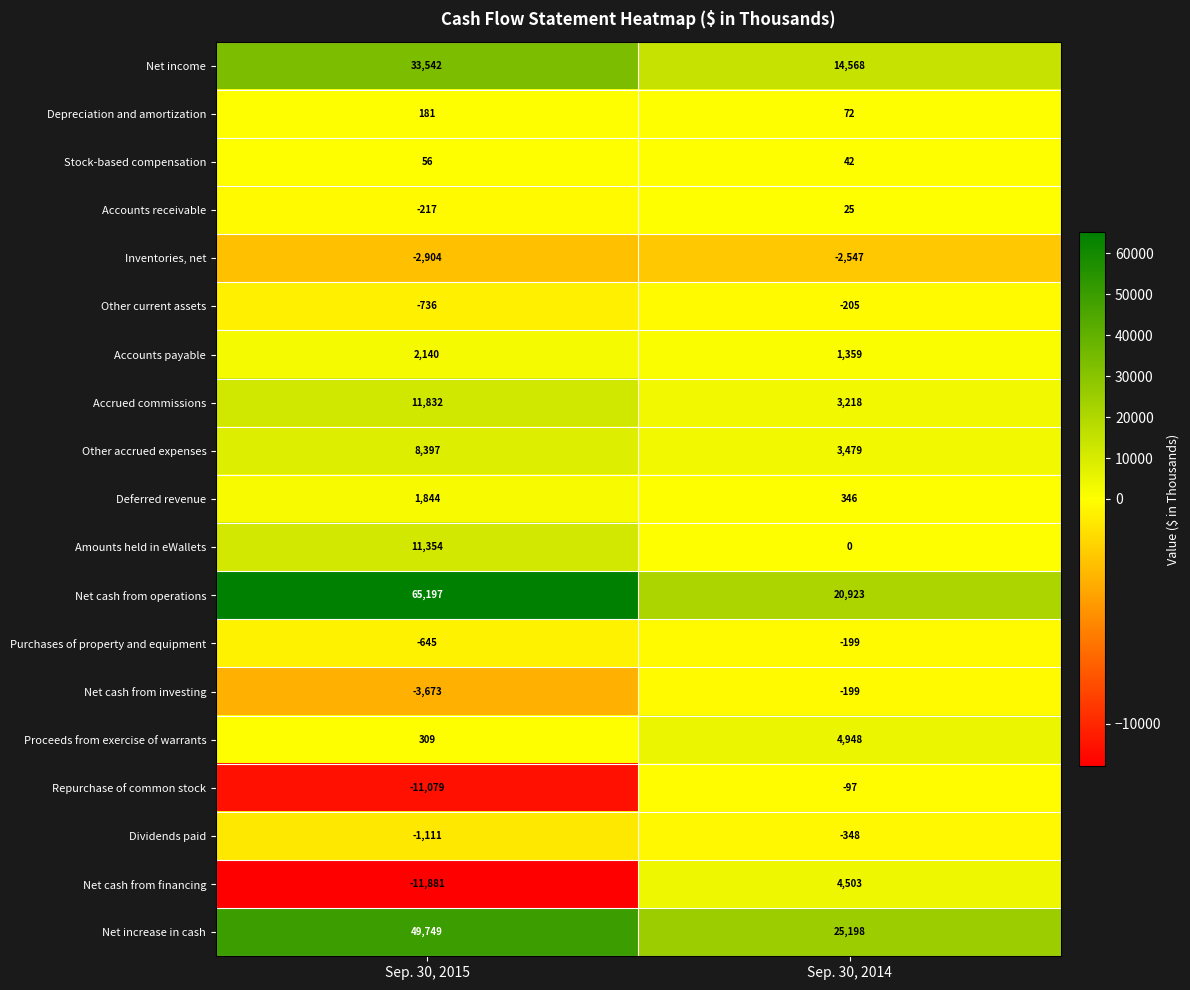

What is the sum of all Net increase in cash values?

74947